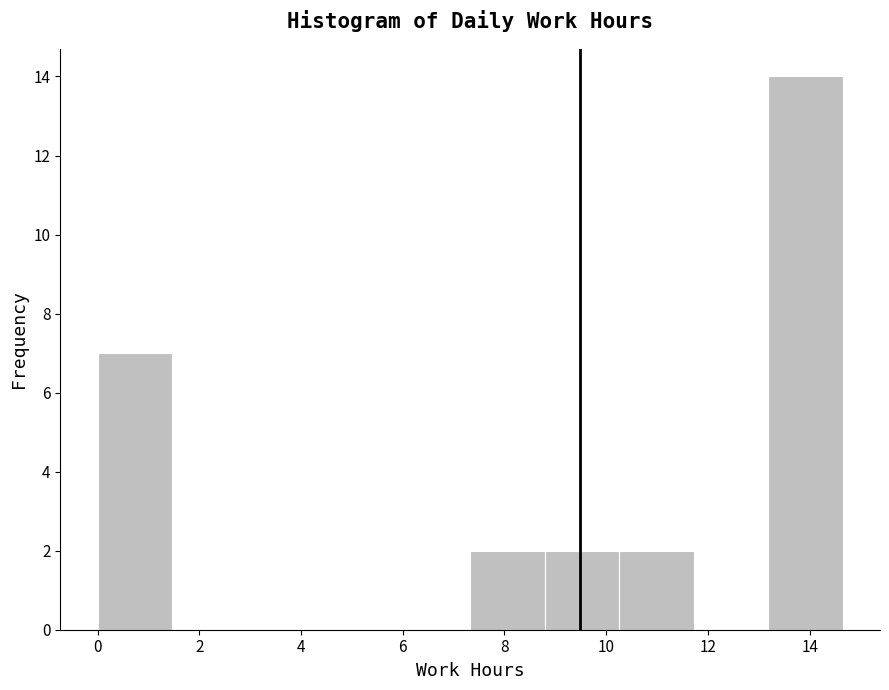

Reading left to right, transcribe this chart: for each bar, give the range it covers on the x-axis and its height. Neither the bar edges nor the heights are printed on the chart, so give them approximately, as read against the axes.

0.0 to 1.4: 7
1.4 to 3.0: 0
3.0 to 4.4: 0
4.4 to 5.8: 0
5.8 to 7.4: 0
7.4 to 8.8: 2
8.8 to 10.2: 2
10.2 to 11.8: 2
11.8 to 13.2: 0
13.2 to 14.6: 14